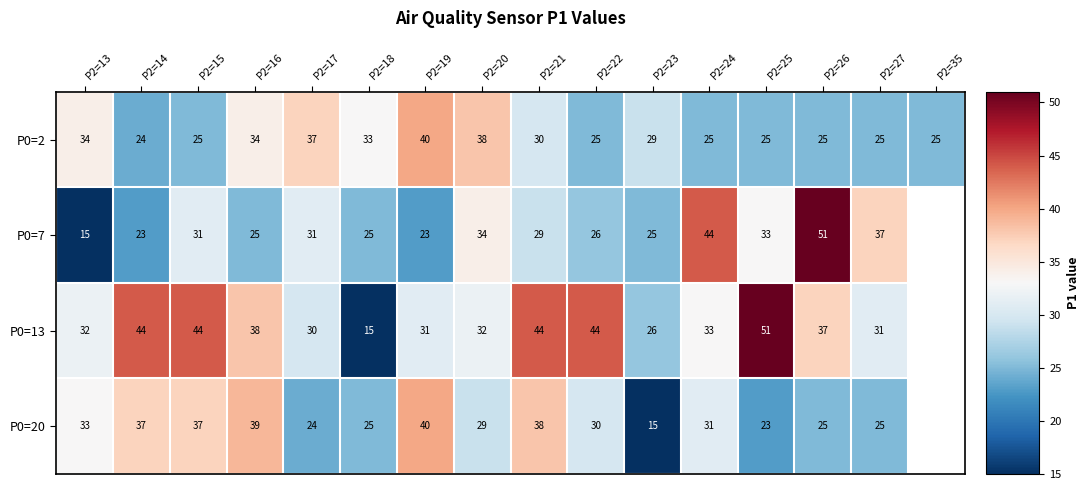

What is the approximate value of P0=2 at P2=20, to the nearest 10?

40